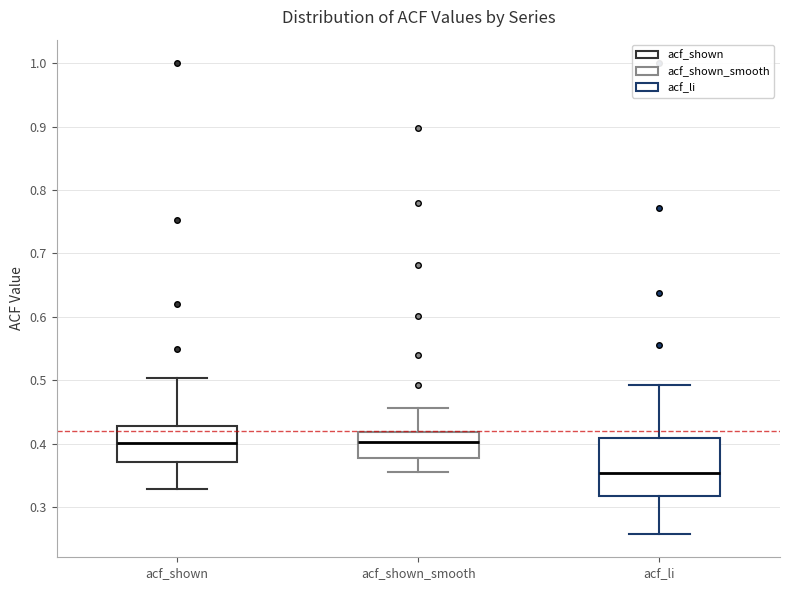

Reading left to right, transcribe this box plot: for each box, give where its median line is, the range the box spans, and where its two whiskers end, as read against the y-axis. The values are not printed on the chart, so give them approximately, as read against the axis.

acf_shown: median 0.40, box 0.37 to 0.43, whiskers 0.33 to 0.50
acf_shown_smooth: median 0.40, box 0.38 to 0.42, whiskers 0.36 to 0.46
acf_li: median 0.35, box 0.32 to 0.41, whiskers 0.26 to 0.49